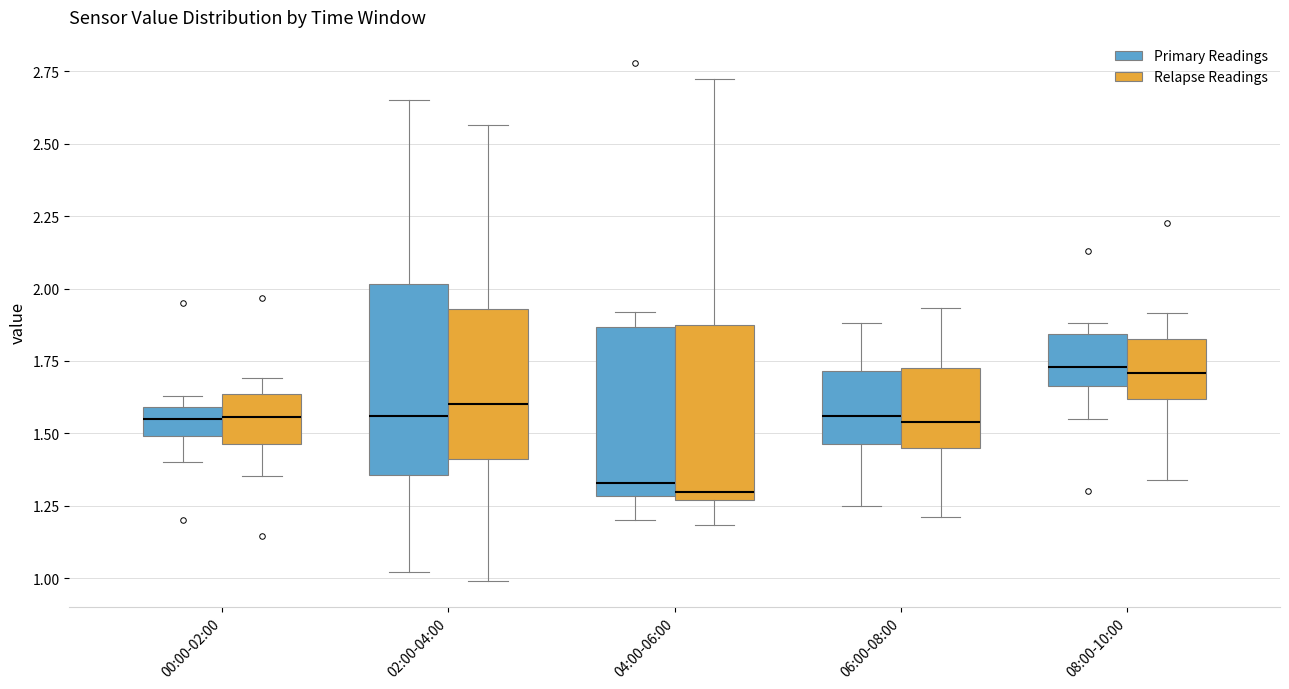

Where does the upper whisker of the box for 08:00-10:00 (Relapse Readings) end on the y-axis? The values are not printed on the chart, so give them approximately, as read against the axis.

1.90